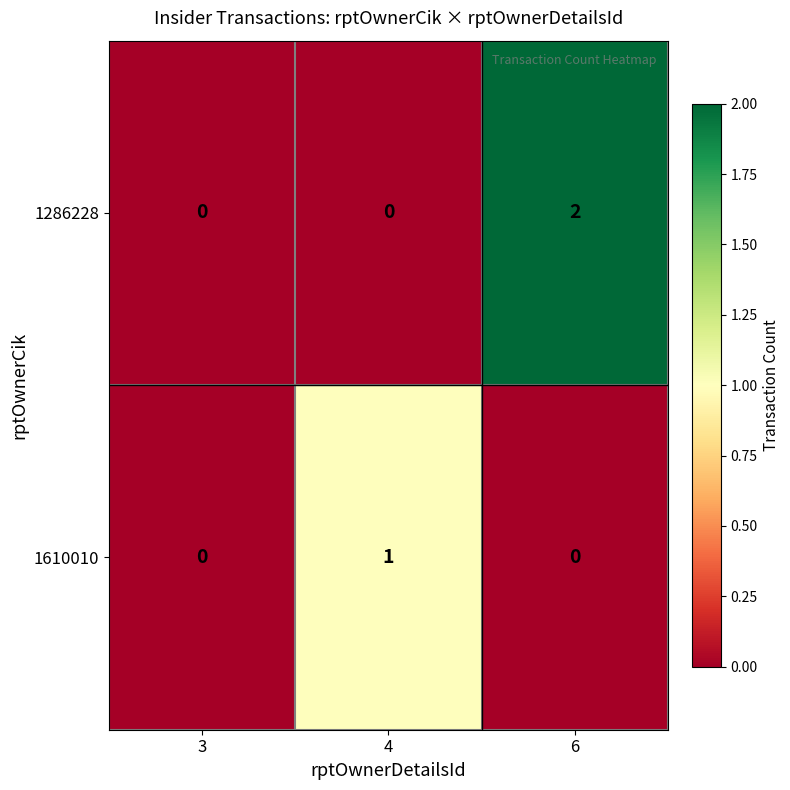

Which category has the highest value across all series?

6